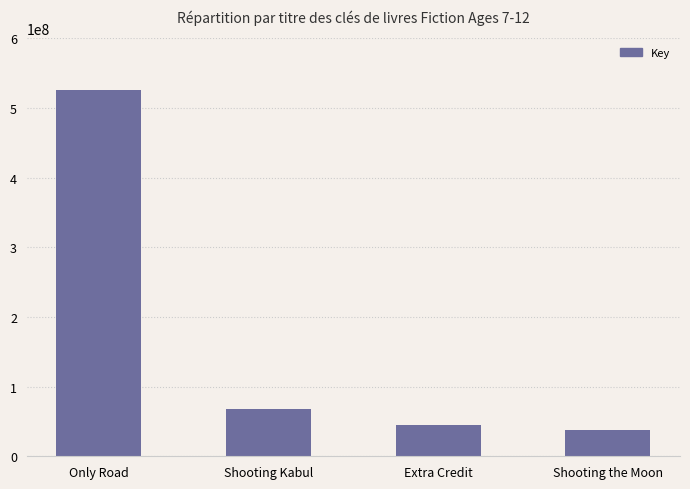

What position from the left is Only Road?

1